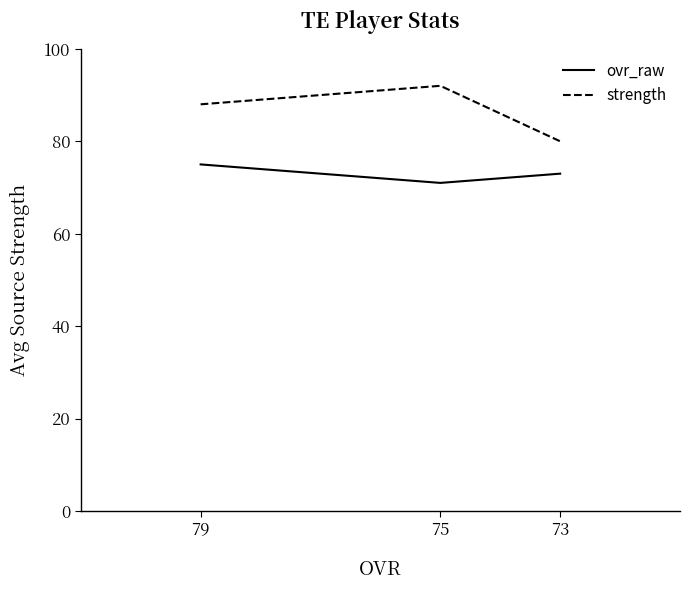

What is the sum of the ovr_raw values at 79 and 75?

146